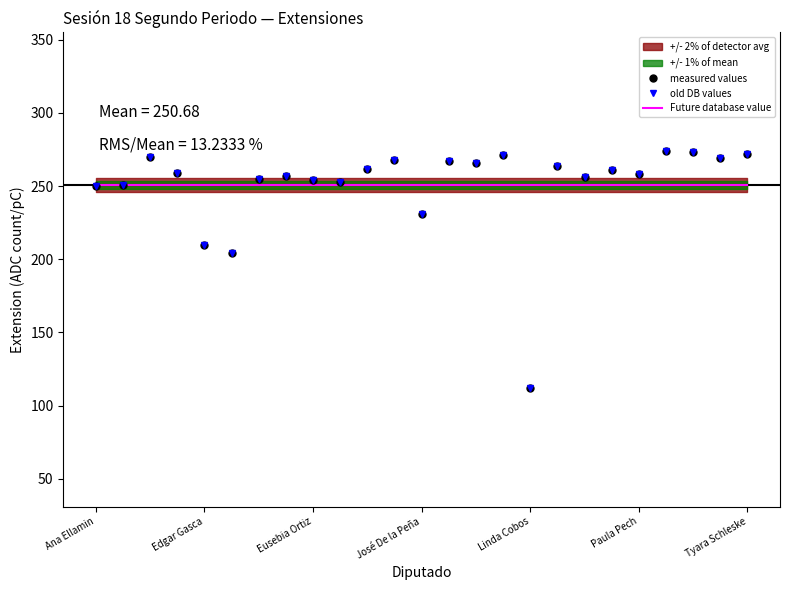

What is the maximum value shown in the chart?

274.0